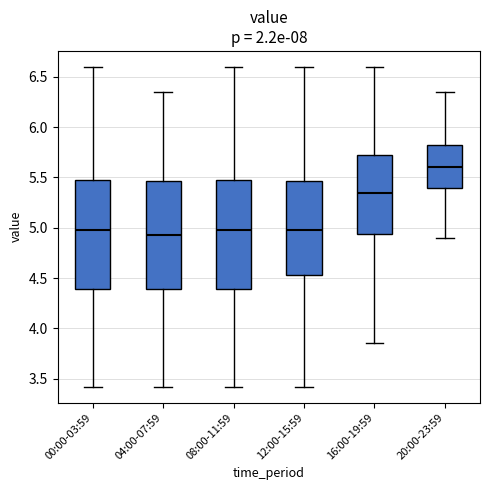

Reading left to right, transcribe this box plot: for each box, give where its median line is, the range the box spans, and where its two whiskers end, as read against the y-axis. The values are not printed on the chart, so give them approximately, as read against the axis.

00:00-03:59: median 5.00, box 4.40 to 5.50, whiskers 3.40 to 6.60
04:00-07:59: median 4.95, box 4.40 to 5.45, whiskers 3.40 to 6.35
08:00-11:59: median 5.00, box 4.40 to 5.50, whiskers 3.40 to 6.60
12:00-15:59: median 5.00, box 4.55 to 5.45, whiskers 3.40 to 6.60
16:00-19:59: median 5.35, box 4.95 to 5.70, whiskers 3.85 to 6.60
20:00-23:59: median 5.60, box 5.40 to 5.85, whiskers 4.90 to 6.35